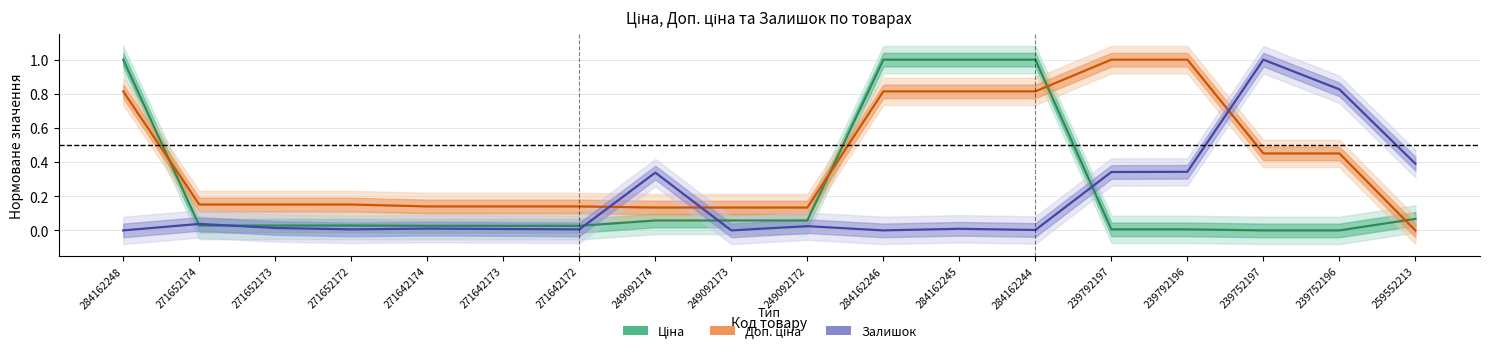

How many lines are shown in the chart?

3